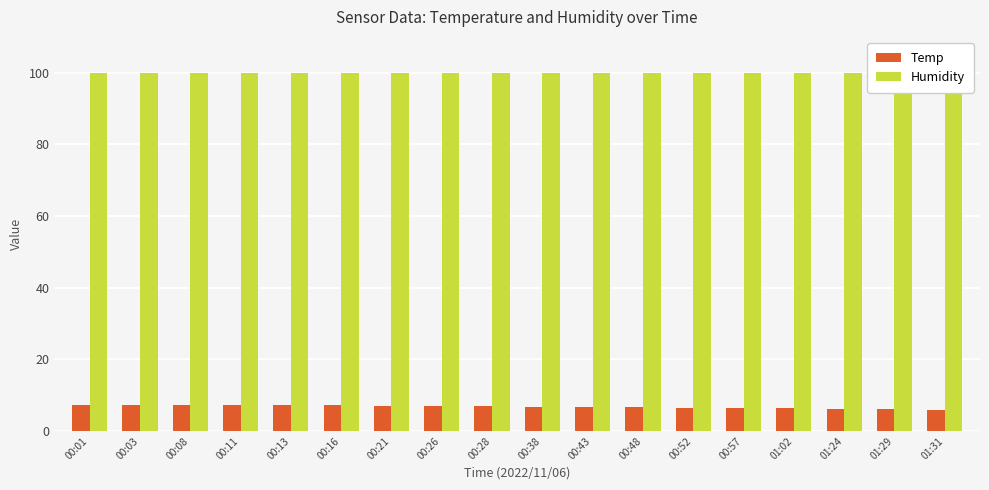

Between 01:29 and 01:24, which is larger?

01:24